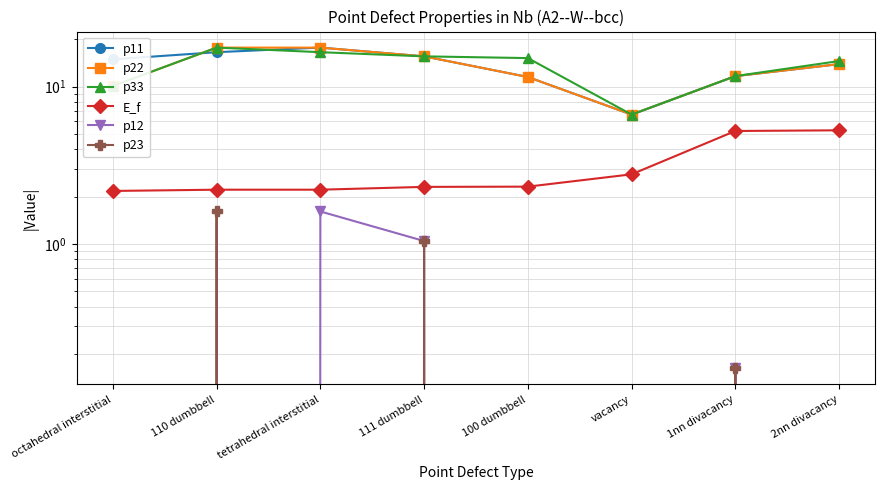

What is the difference between the highest and lowest values at 100 dumbbell?

15.2